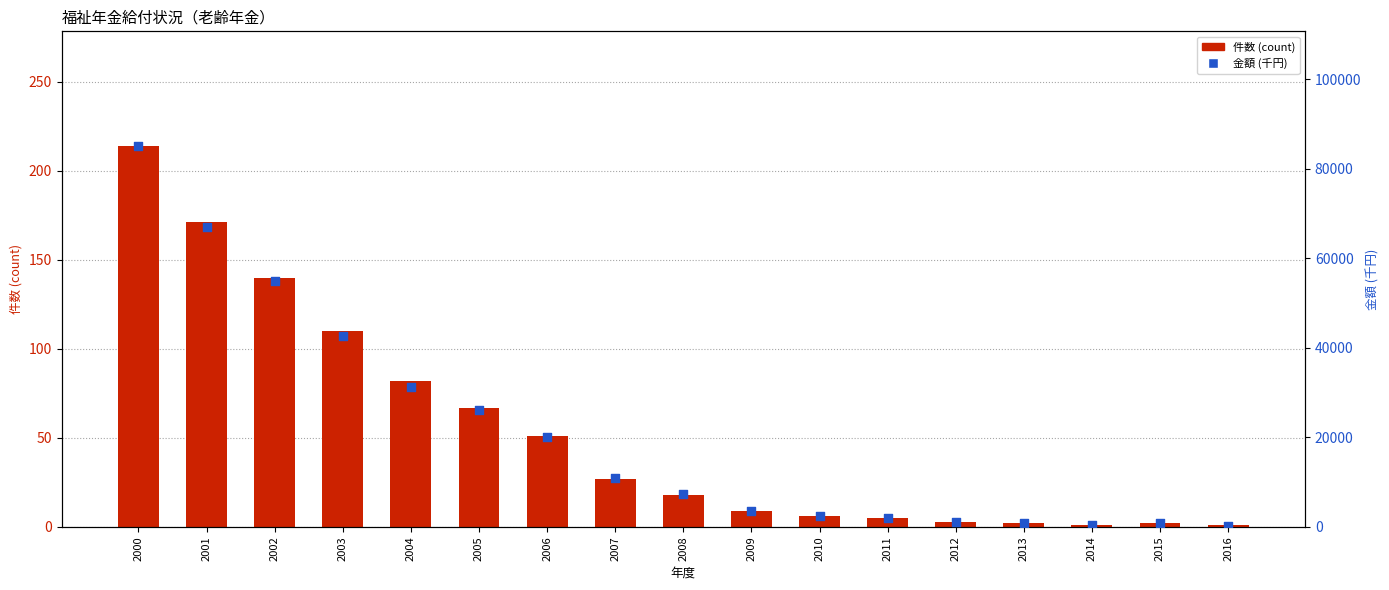

Is the value of 金額 (千円) at 2004 greater than the value of 件数 (count) at 2014?

Yes